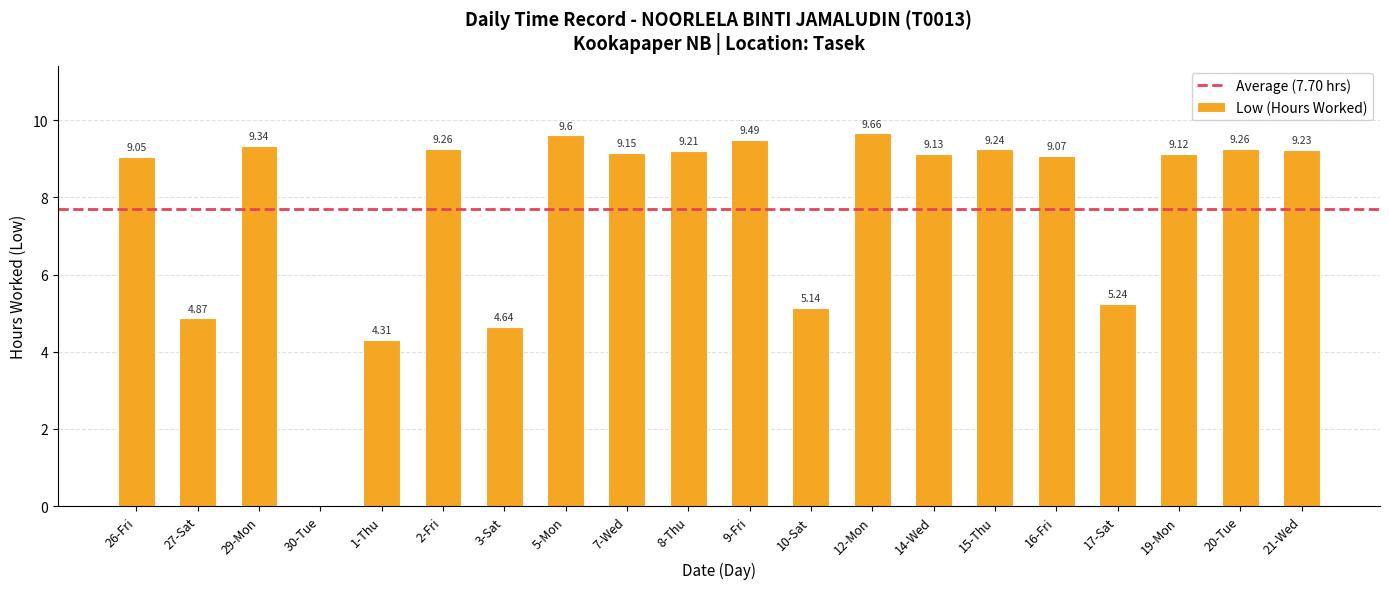

What is the maximum value shown in the chart?

9.7